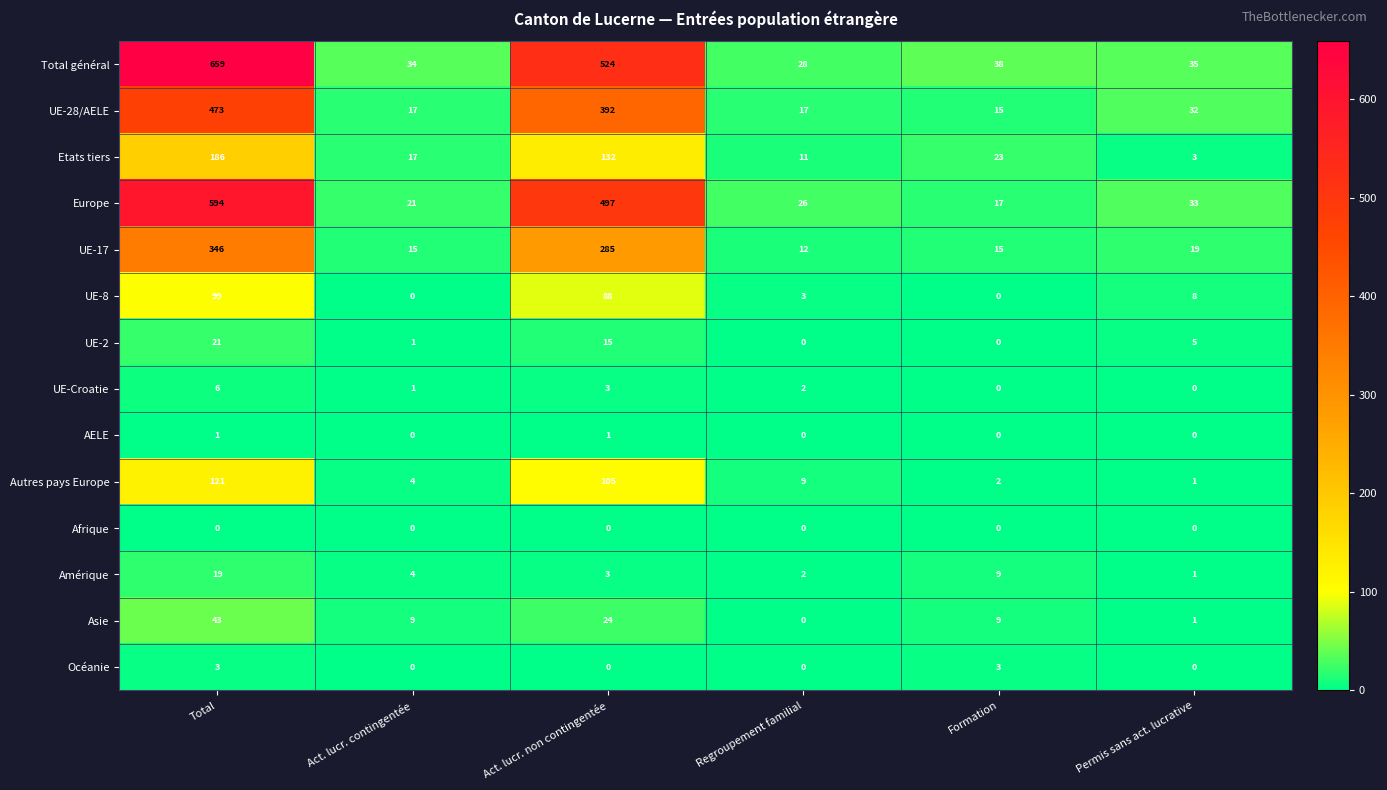

What is the maximum value for Europe?

594